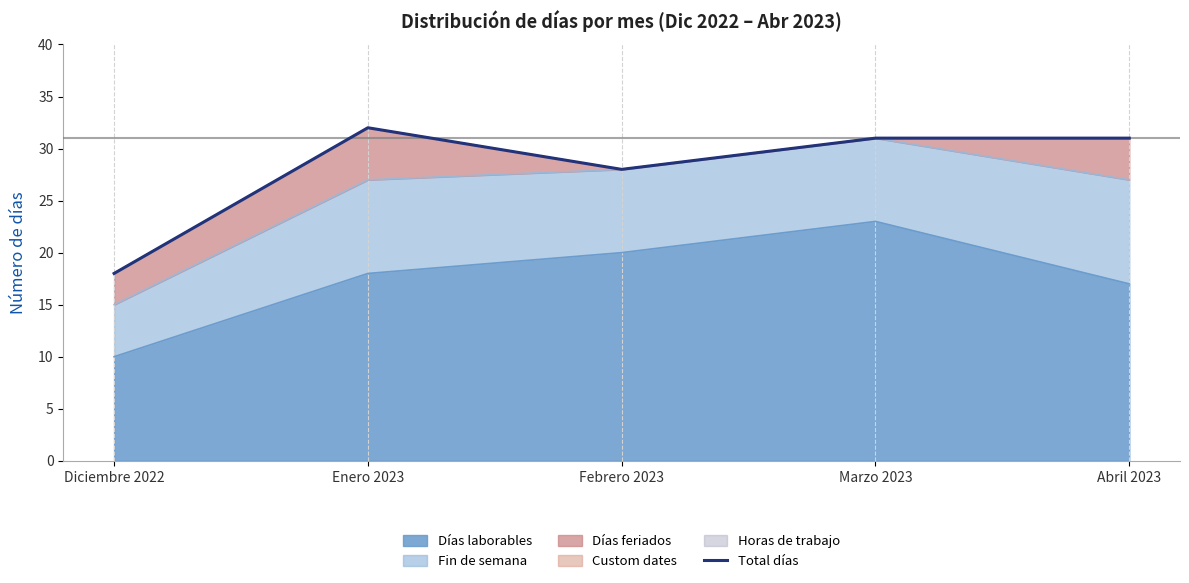

The chart shows a value of 6 at Febrero 2023. True or false?

False